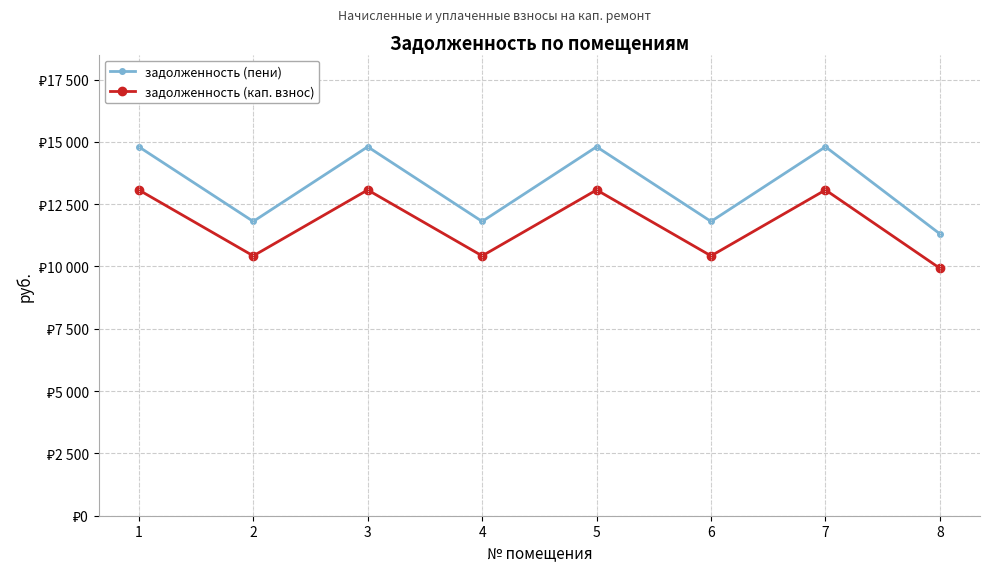

What is the smallest value displayed?

9926.1